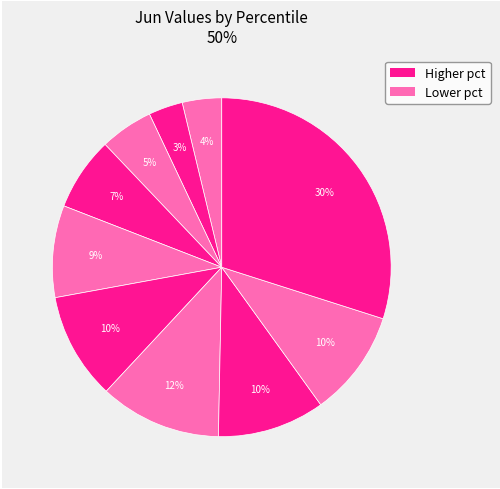

Is there a majority slice in this chart?

No